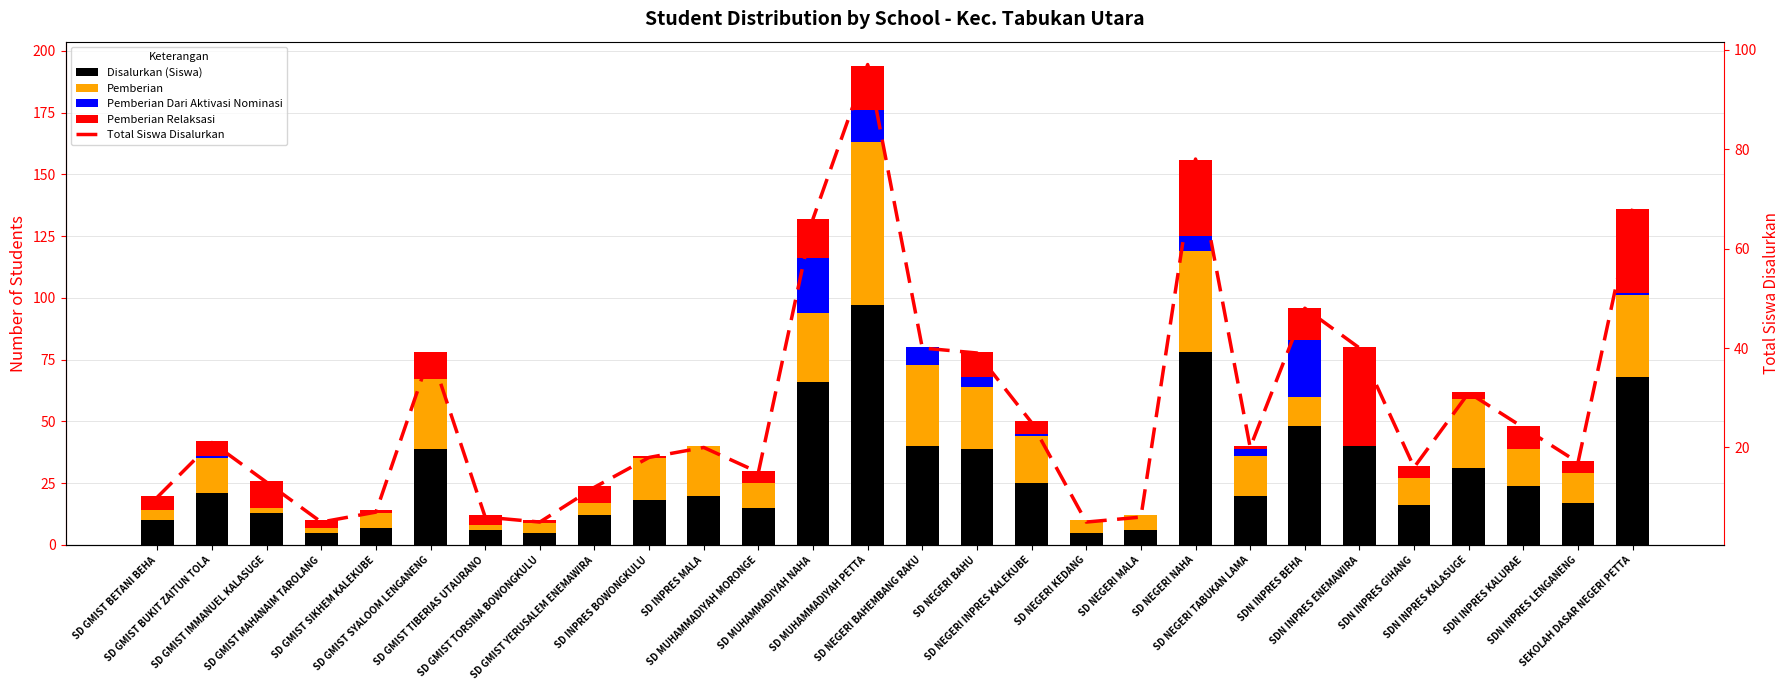

At which category is the sum across all series the highest?

SD MUHAMMADIYAH PETTA